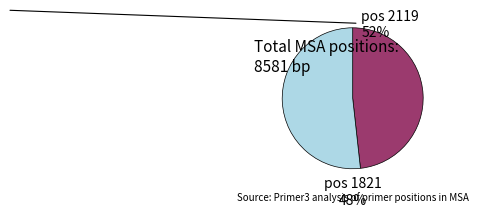

Which has a higher value, pos 2119 or pos 1821?

pos 2119